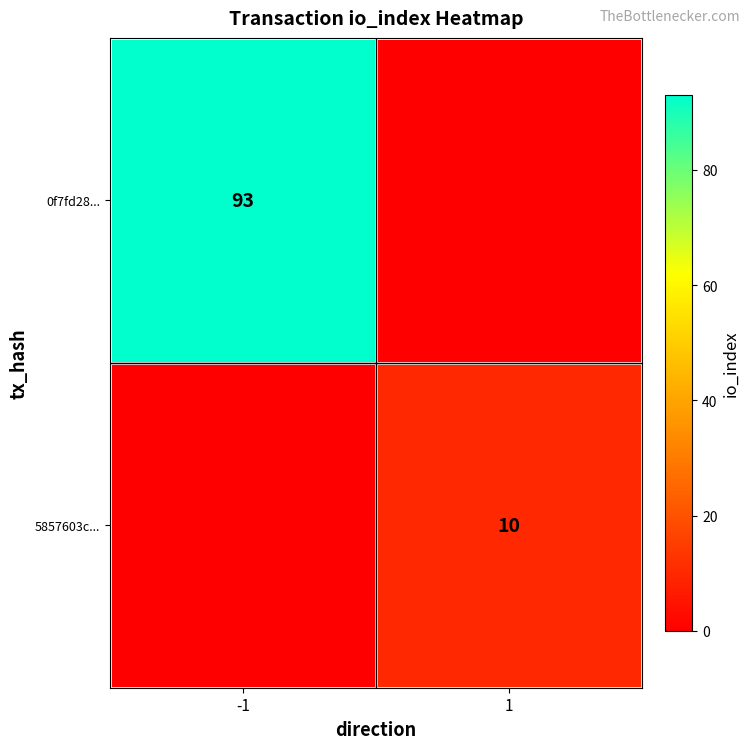

The 0f7fd28... series shows 93 at -1. True or false?

True